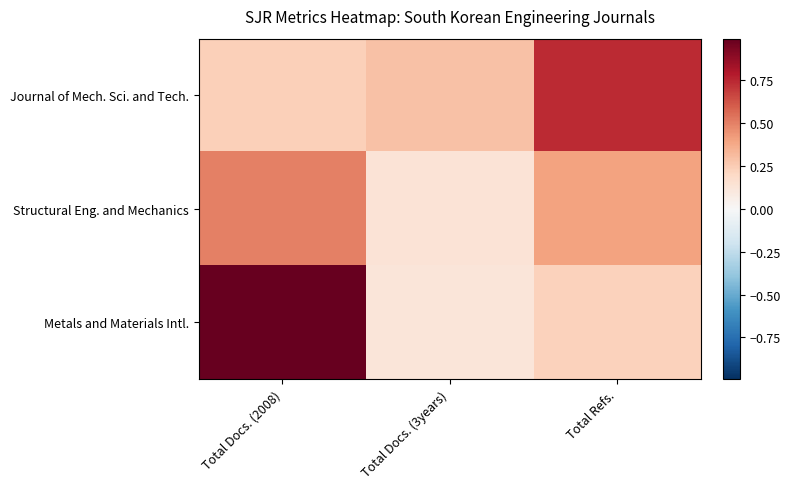

Rank the series by their average value, from highest to lowest.

Metals and Materials Intl., Journal of Mech. Sci. and Tech., Structural Eng. and Mechanics